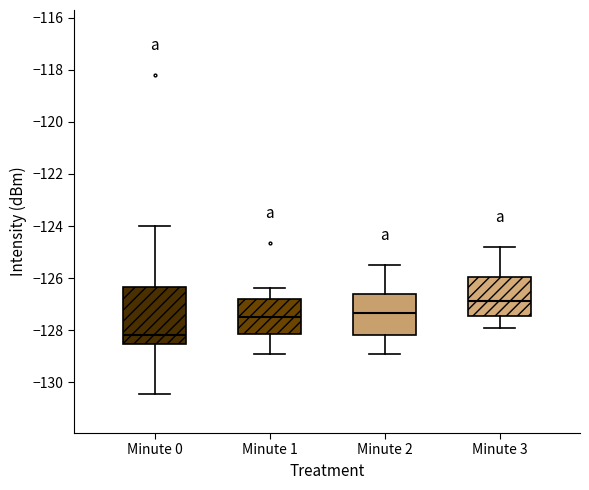

Reading left to right, read every box against the y-axis: the position of its median line, the range the box covers, and the ends of its whiskers. The values are not printed on the chart, so give them approximately, as read against the axis.

Minute 0: median -128.2, box -128.6 to -126.4, whiskers -130.4 to -124.0
Minute 1: median -127.4, box -128.2 to -126.8, whiskers -128.8 to -126.4
Minute 2: median -127.4, box -128.2 to -126.6, whiskers -128.8 to -125.4
Minute 3: median -126.8, box -127.4 to -126.0, whiskers -127.8 to -124.8